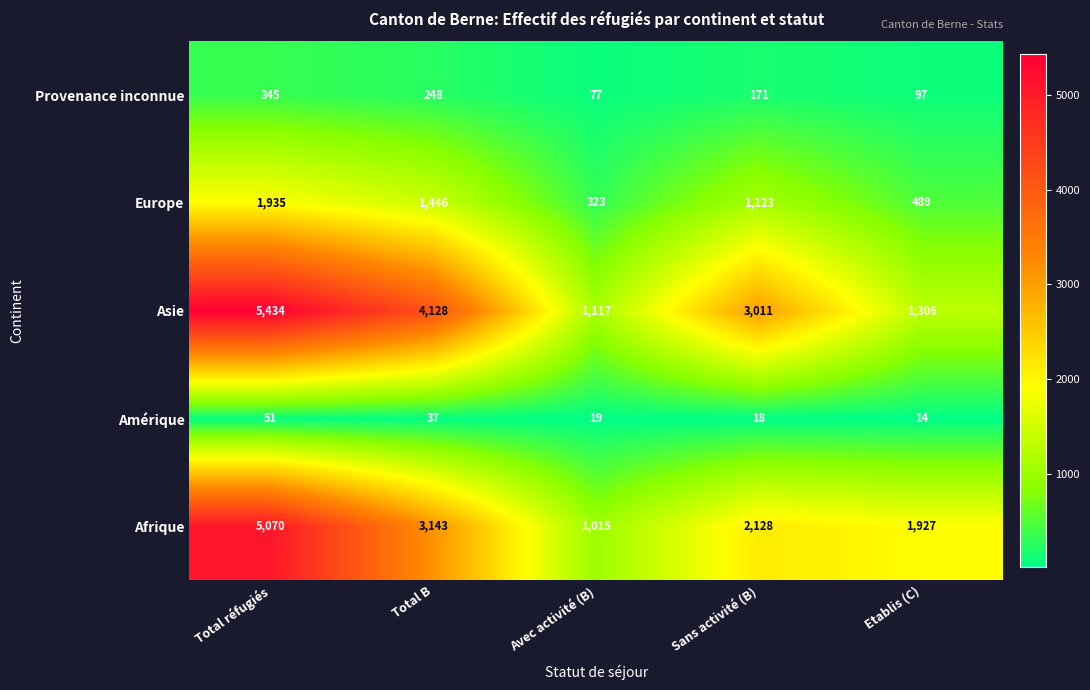

At which category is the sum across all series the highest?

Total réfugiés